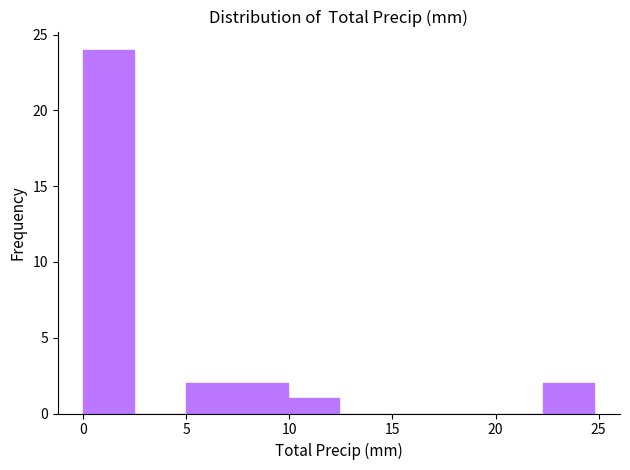

How tall is the bar that spans 5.0 to 7.5 on the x-axis? Neither the bar edges nor the heights are printed on the chart, so give them approximately, as read against the axes.

2